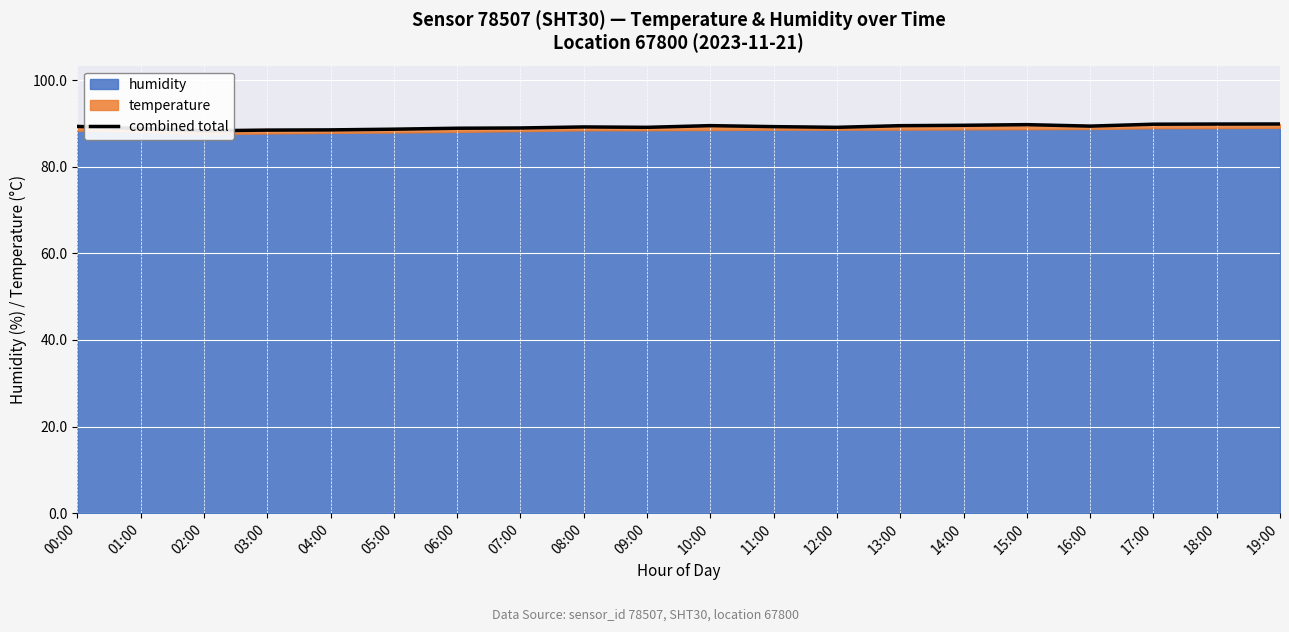

Which has a higher value, 13:00 or 16:00?

13:00